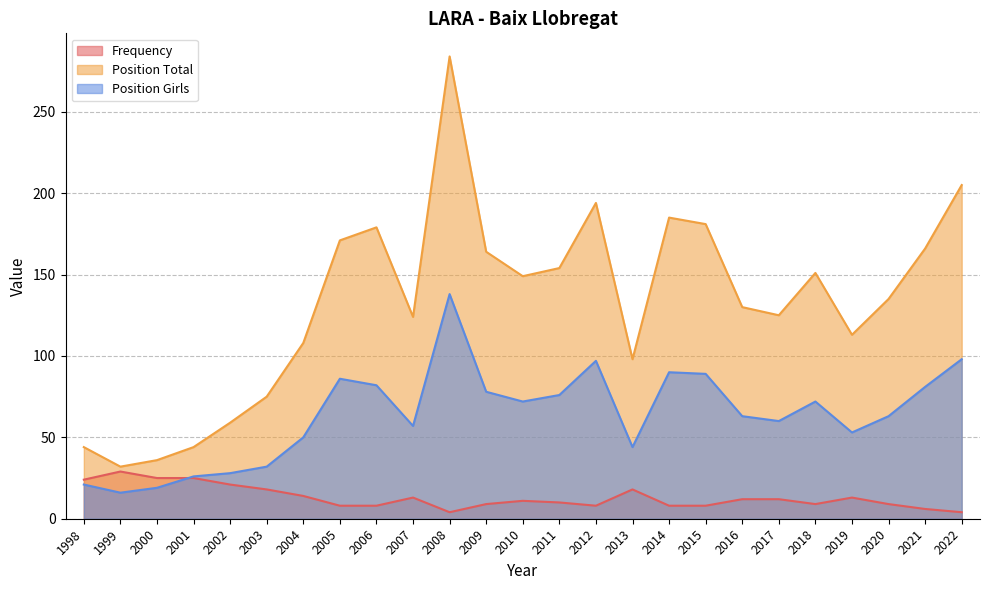

In Frequency, how many points are lower than both neighbors (excluding endpoints)?

3